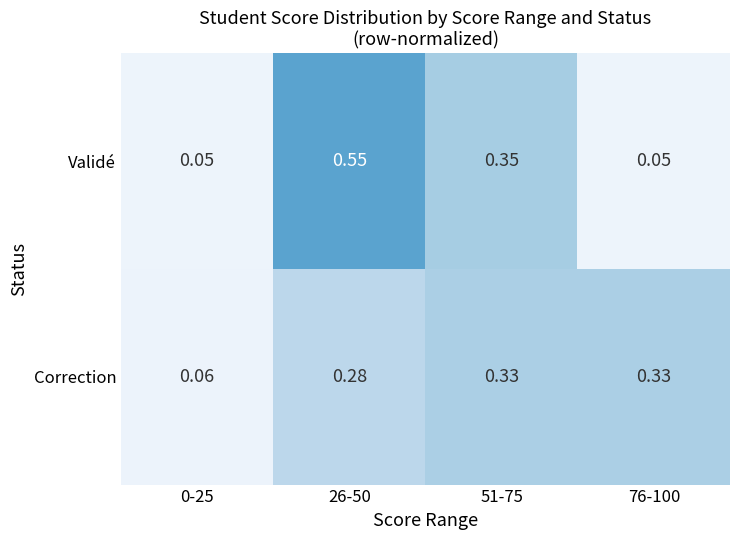

At 26-50, list the series in order from smallest to largest.

Correction, Validé